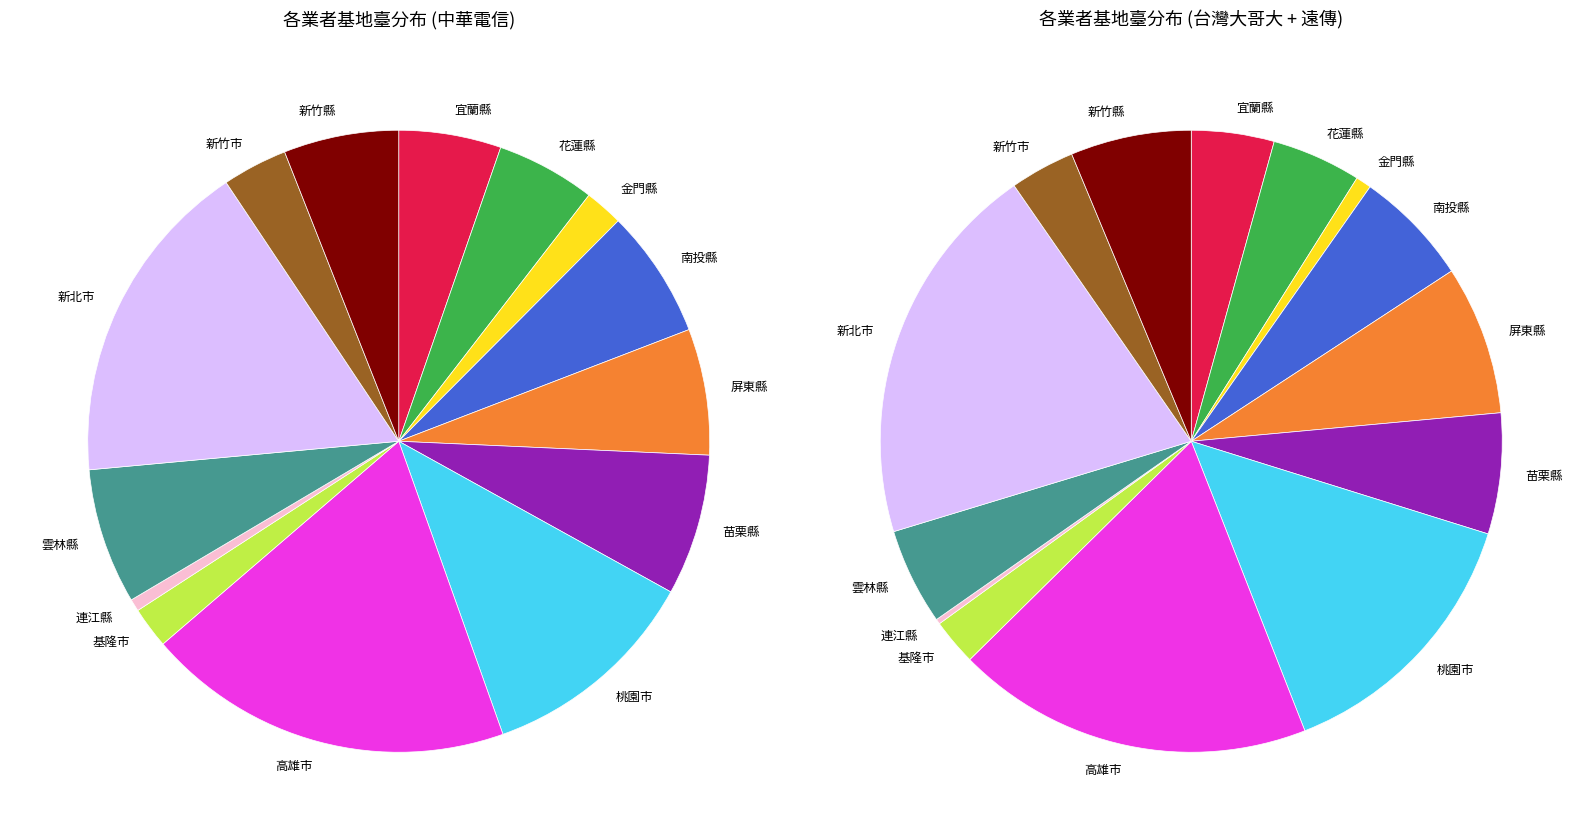

Is it true that 宜蘭縣 is 11% of the pie?

False